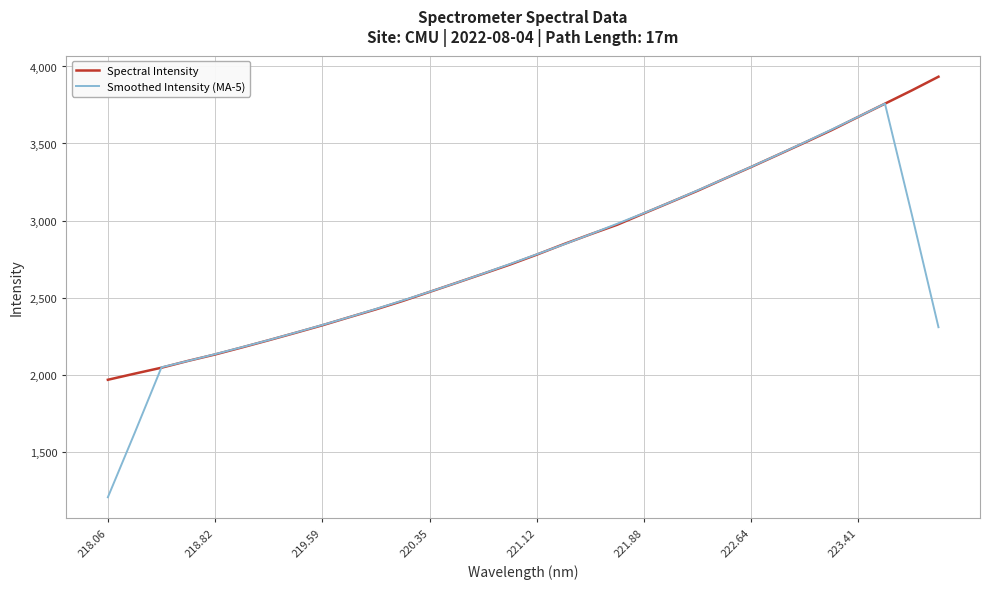

What is the maximum value for Smoothed Intensity (MA-5)?

3759.1